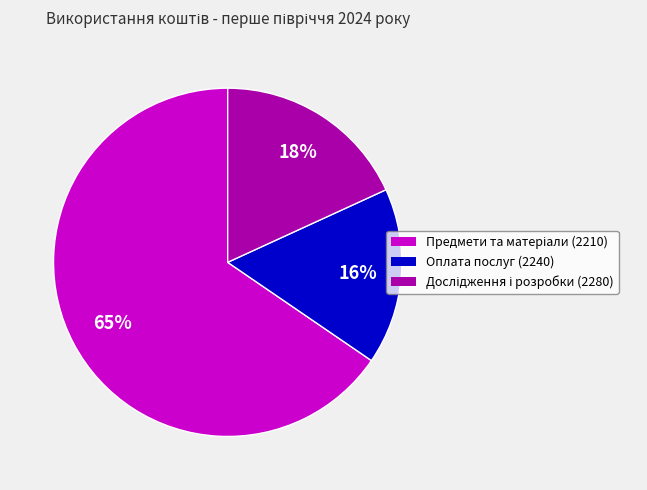

To the nearest percent, what is the average slice percentage?

33%